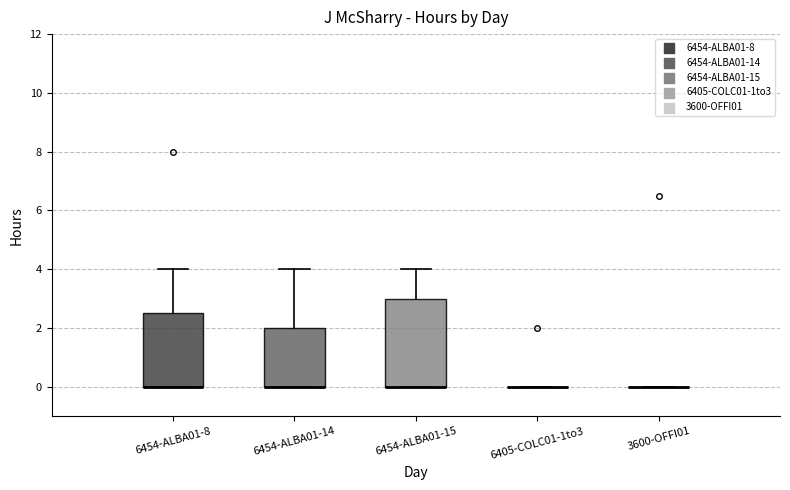

Reading left to right, read every box against the y-axis: the position of its median line, the range the box covers, and the ends of its whiskers. The values are not printed on the chart, so give them approximately, as read against the axis.

6454-ALBA01-8: median 0.0 (drawn on the box's lower edge), box 0.0 to 2.6, whiskers 0.0 to 4.0
6454-ALBA01-14: median 0.0 (drawn on the box's lower edge), box 0.0 to 2.0, whiskers 0.0 to 4.0
6454-ALBA01-15: median 0.0 (drawn on the box's lower edge), box 0.0 to 3.0, whiskers 0.0 to 4.0
6405-COLC01-1to3: box collapsed to a line at 0.0, whiskers 0.0 to 0.0
3600-OFFI01: box collapsed to a line at 0.0, whiskers 0.0 to 0.0